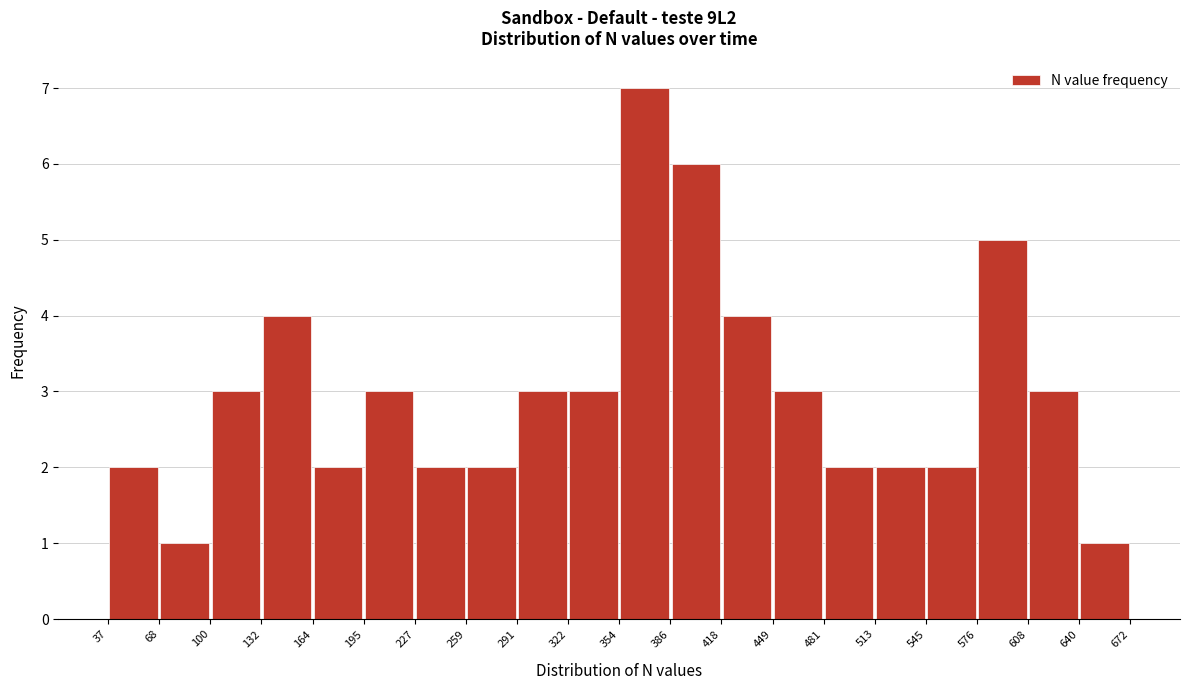

Reading left to right, list every bar in this chart as the range it spans on the x-axis followed by its height. The values are not printed on the chart, so give them approximately, as read against the axis.

37 to 68: 2
68 to 100: 1
100 to 132: 3
132 to 164: 4
164 to 195: 2
195 to 227: 3
227 to 259: 2
259 to 291: 2
291 to 322: 3
322 to 354: 3
354 to 386: 7
386 to 418: 6
418 to 449: 4
449 to 481: 3
481 to 513: 2
513 to 545: 2
545 to 576: 2
576 to 608: 5
608 to 640: 3
640 to 672: 1